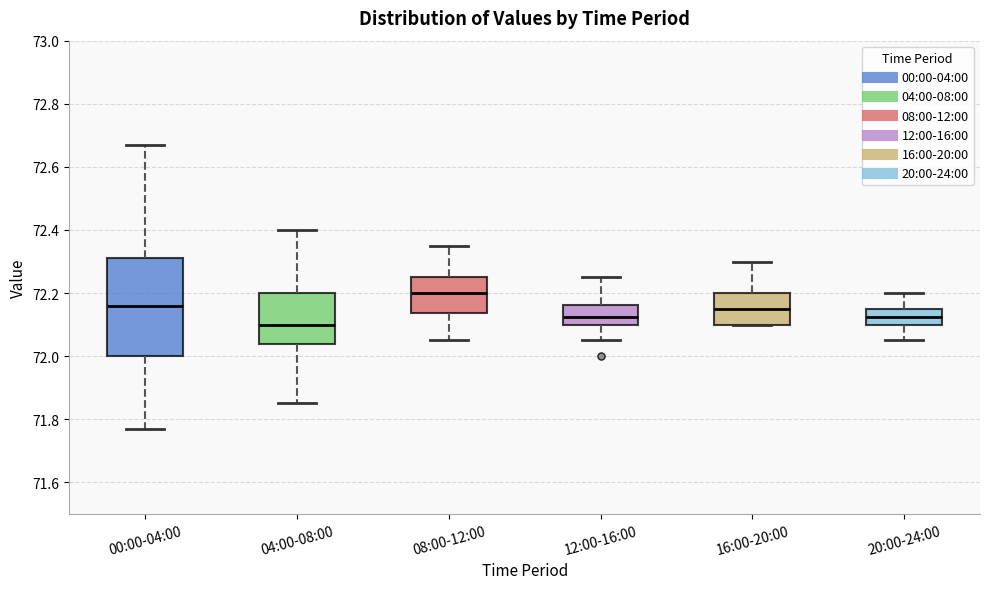

Reading left to right, transcribe this box plot: for each box, give where its median line is, the range the box spans, and where its two whiskers end, as read against the y-axis. The values are not printed on the chart, so give them approximately, as read against the axis.

00:00-04:00: median 72.16, box 72.00 to 72.32, whiskers 71.78 to 72.68
04:00-08:00: median 72.10, box 72.04 to 72.20, whiskers 71.86 to 72.40
08:00-12:00: median 72.20, box 72.14 to 72.26, whiskers 72.06 to 72.36
12:00-16:00: median 72.12, box 72.10 to 72.16, whiskers 72.06 to 72.26
16:00-20:00: median 72.16, box 72.10 to 72.20, whiskers 72.10 to 72.30
20:00-24:00: median 72.12, box 72.10 to 72.16, whiskers 72.06 to 72.20